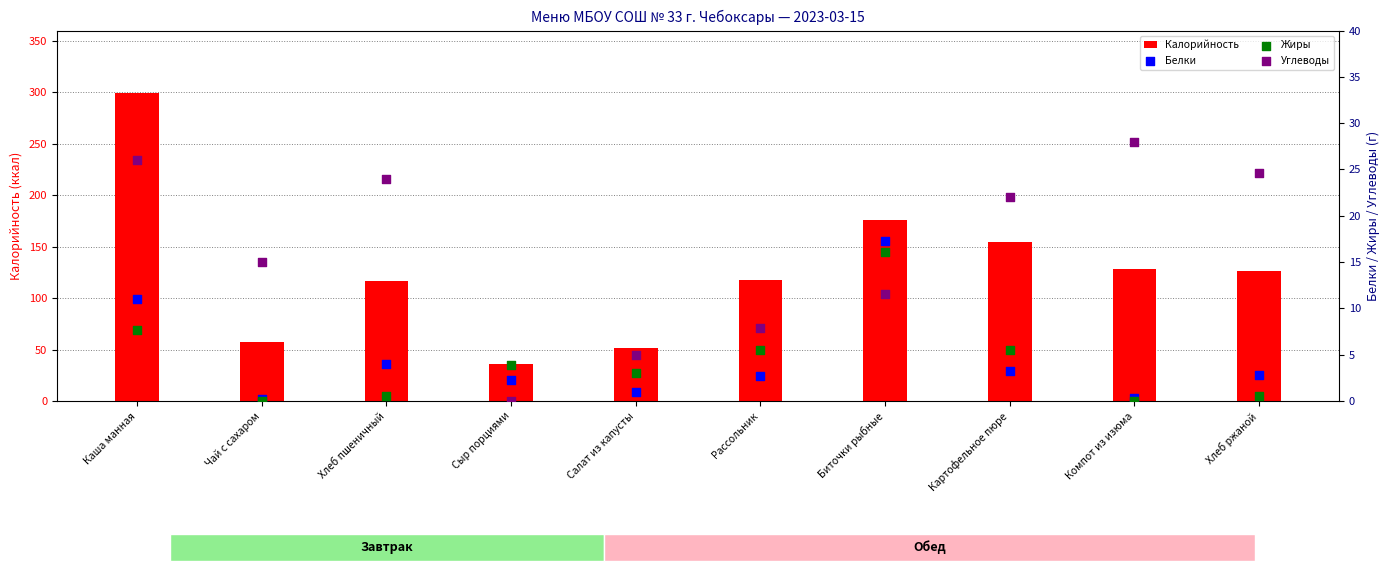

Which series has the widest spread of Y values?

Калорийность